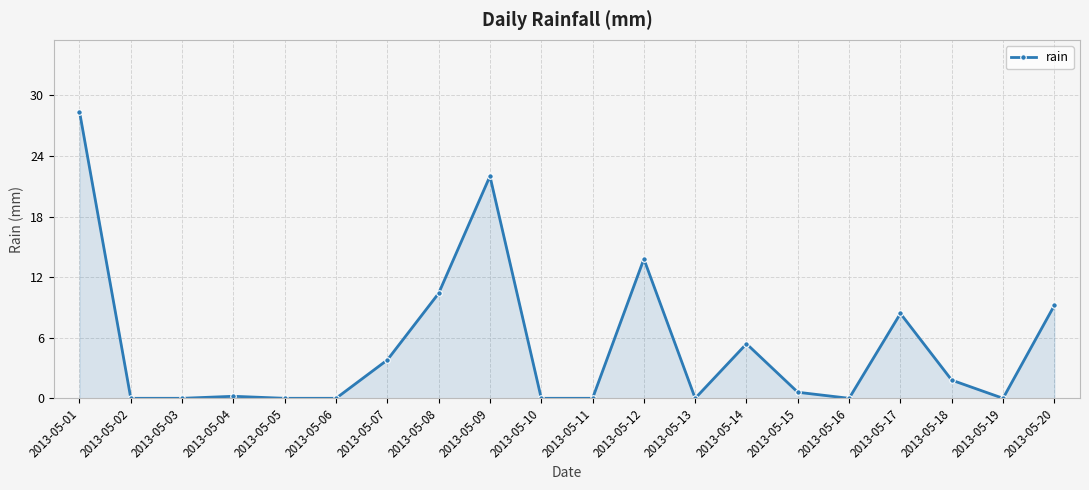

Which has a higher value, 2013-05-16 or 2013-05-15?

2013-05-15